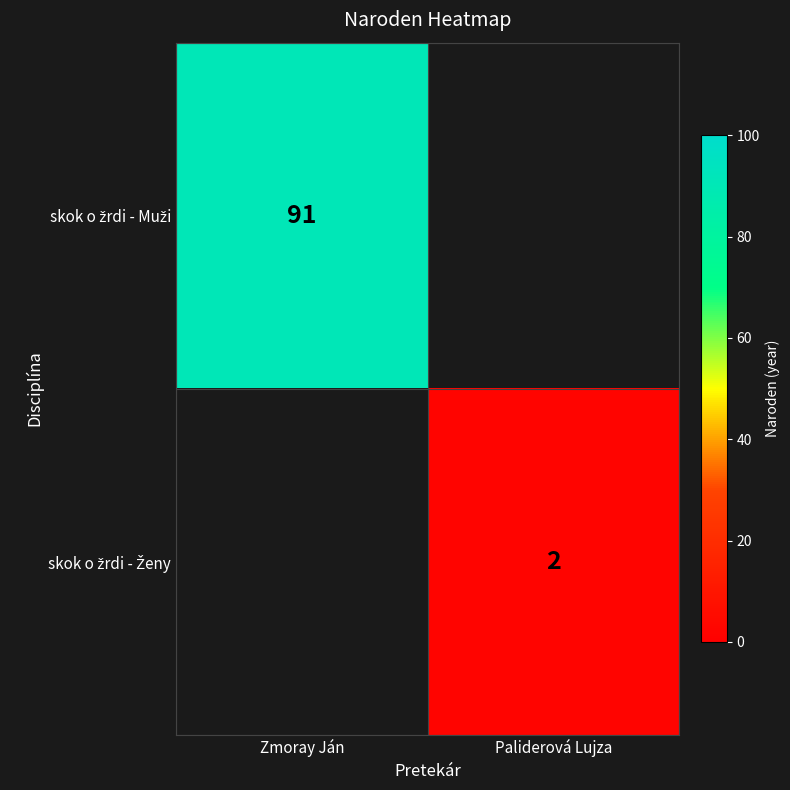

At how many categories does at least one series exceed 27?

1